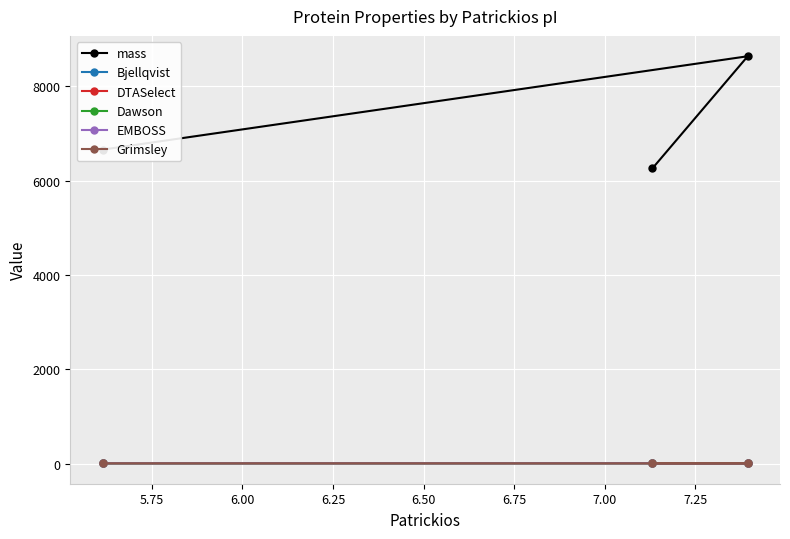

Which series has the largest range (max minus min)?

mass